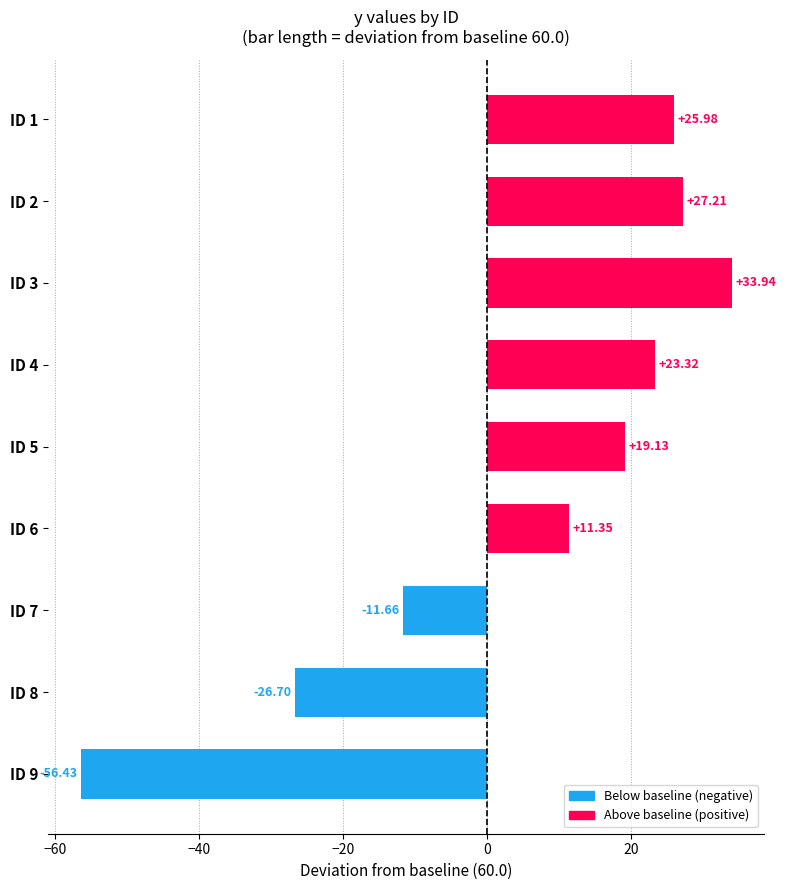

List the labels in order of value, smallest first.

ID 9, ID 8, ID 7, ID 6, ID 5, ID 4, ID 1, ID 2, ID 3